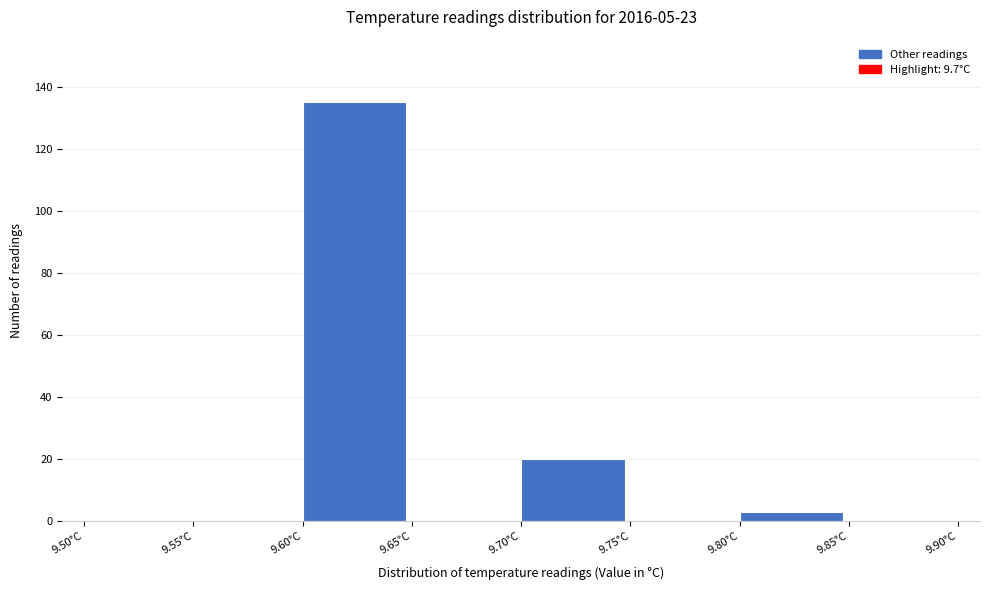

What is the height of the bar covering 9.80 to 9.85 on the x-axis? The values are not printed on the chart, so give them approximately, as read against the axis.

4